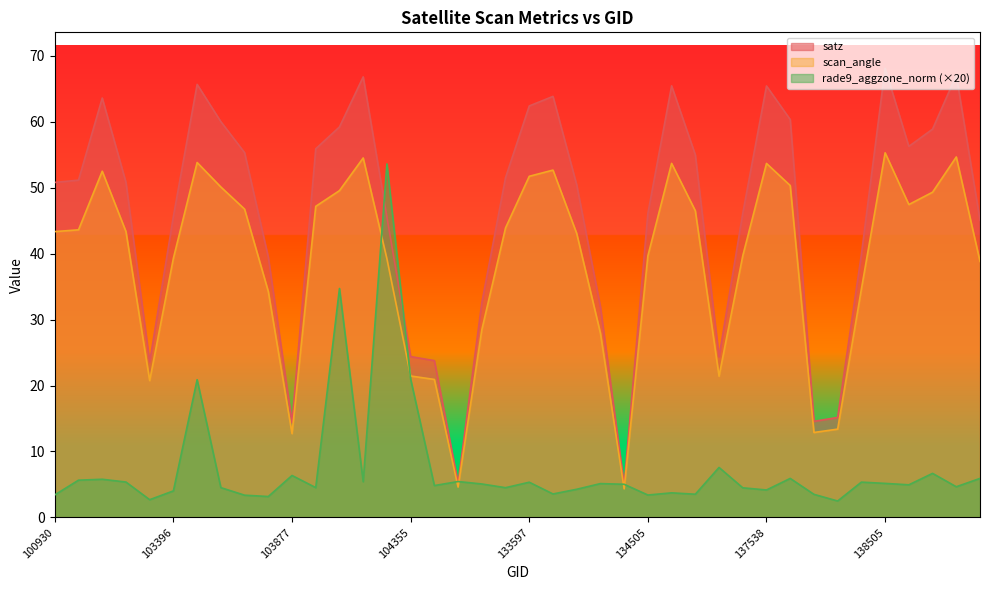

At which category is the sum across all series the highest?

104119